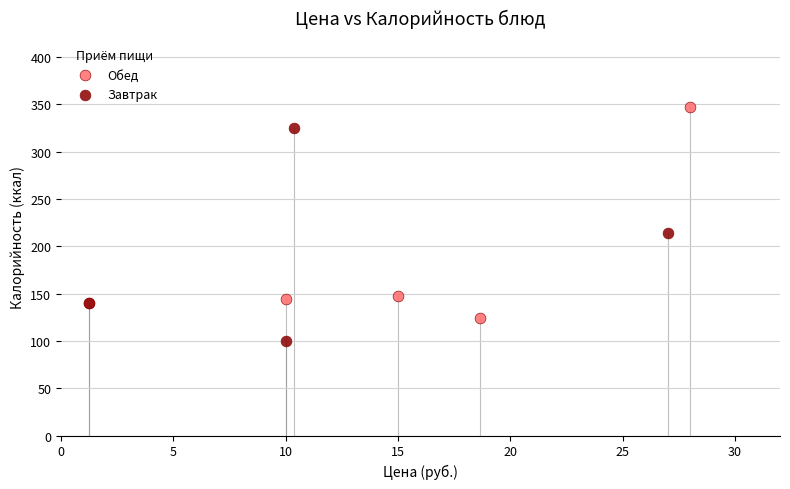

Which series reaches the maximum Y coordinate?

Обед